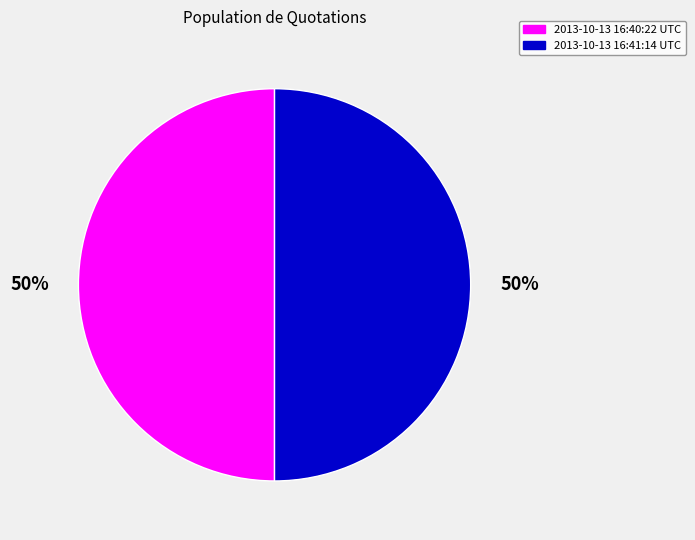

To the nearest percent, what is the combined percentage of 2013-10-13 16:40:22 UTC and 2013-10-13 16:41:14 UTC?

100%